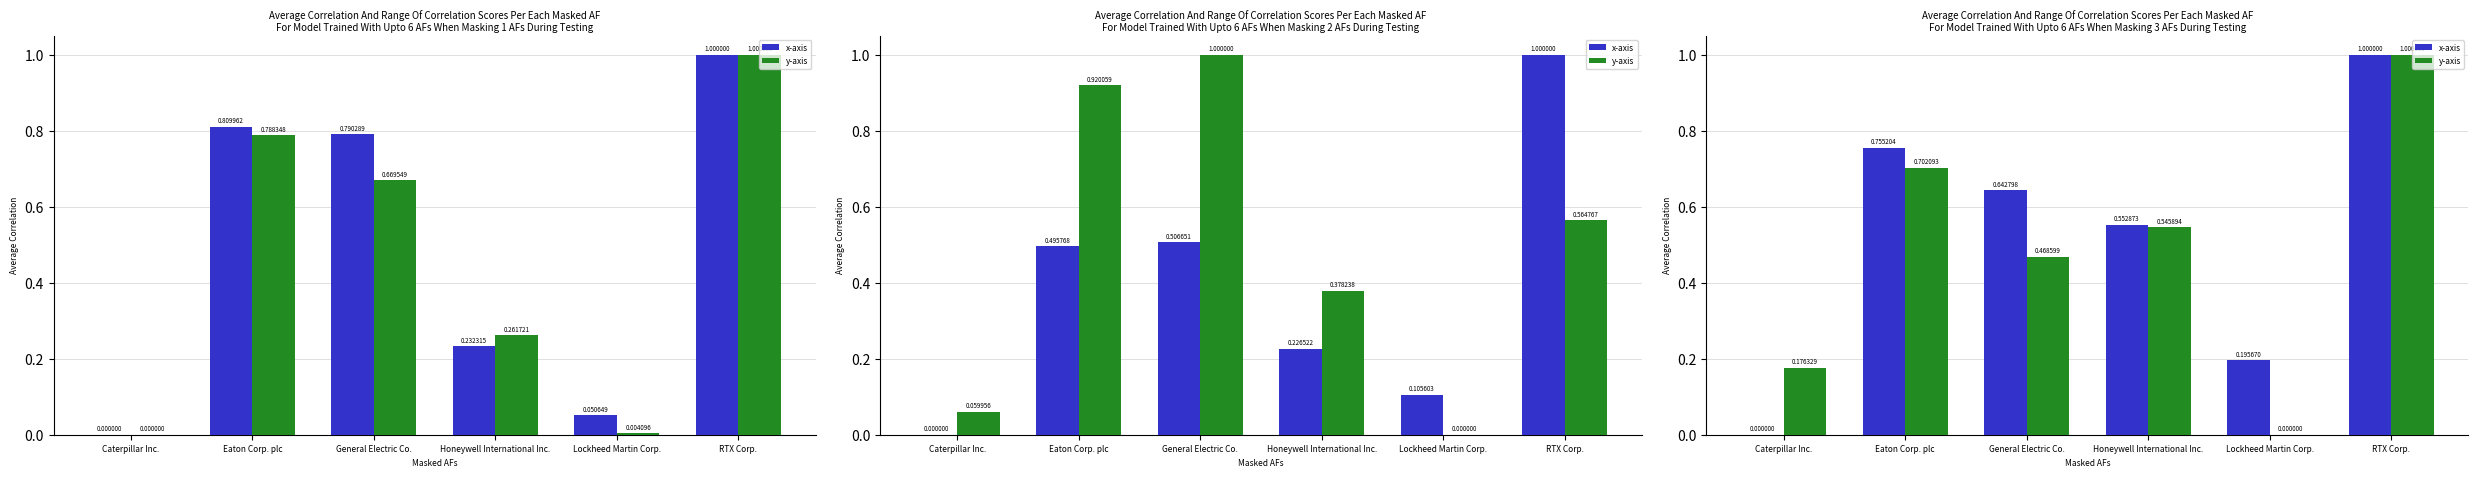

Rank the series by their average value, from lowest to highest.

y-axis, x-axis